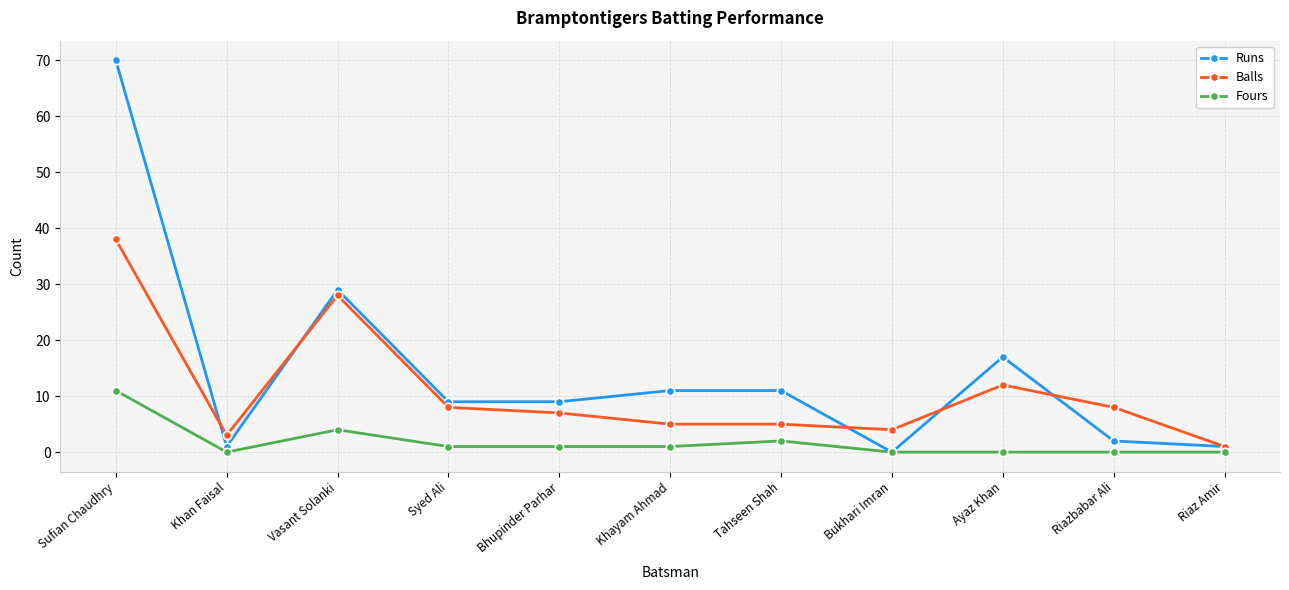

True or false: Balls and Runs cross at least once.

True